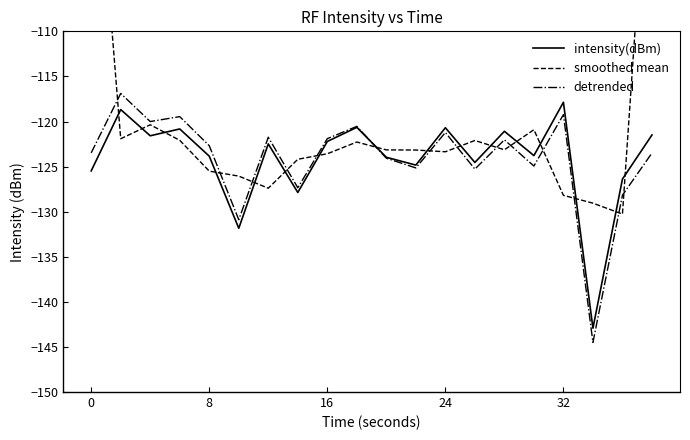

The value of intensity(dBm) at 0 is -31.8. True or false?

False